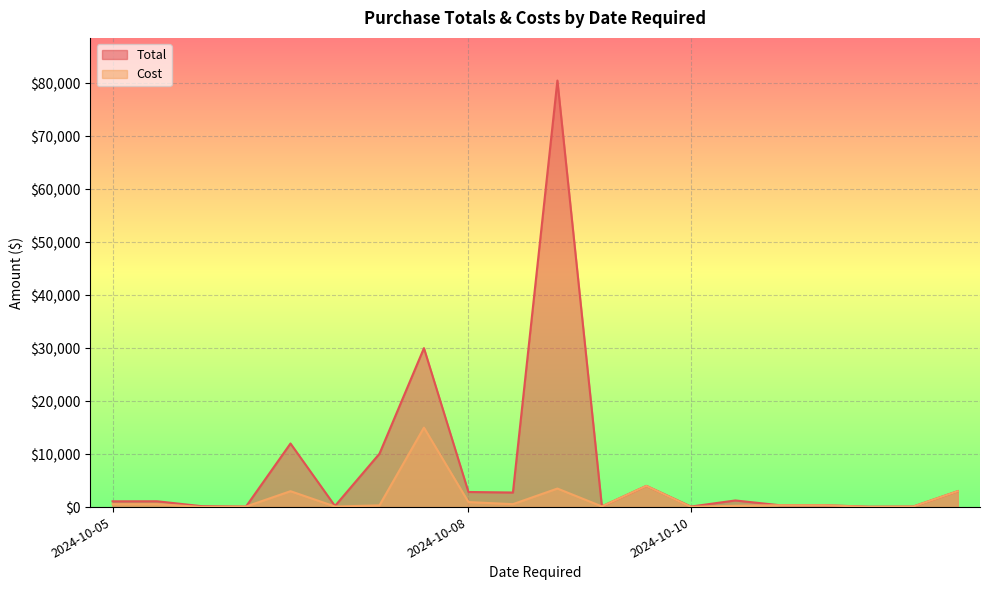

Which series has the largest range (max minus min)?

Total